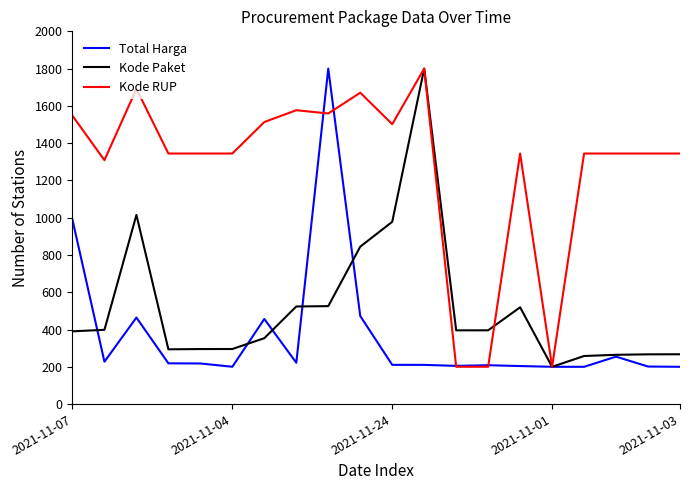

In Total Harga, how many points are higher than both neighbors (excluding endpoints)?

5